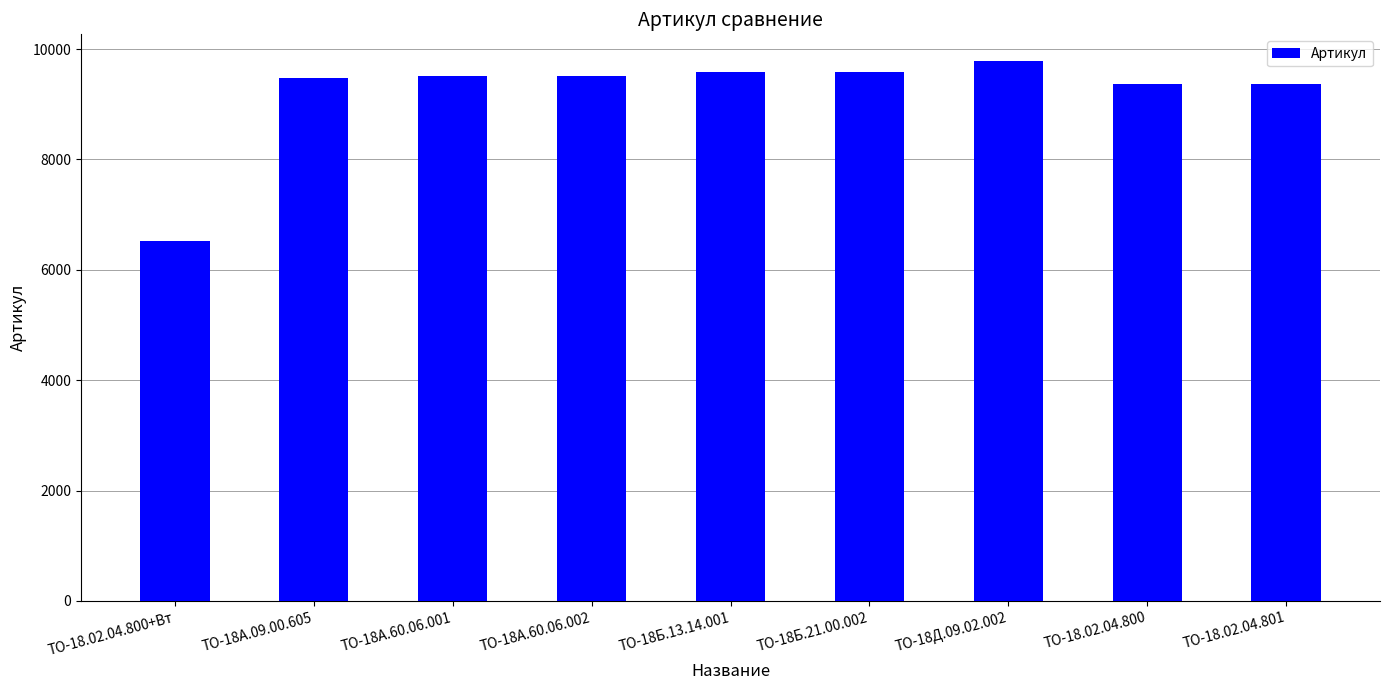

What is the sum of the values at ТО-18А.60.06.002 and ТО-18А.09.00.605?

18981